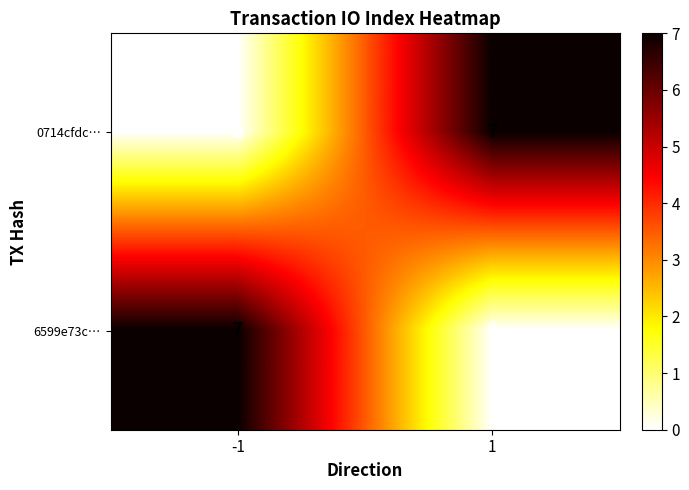

What is the spread (max minus min) of values at 1?

7